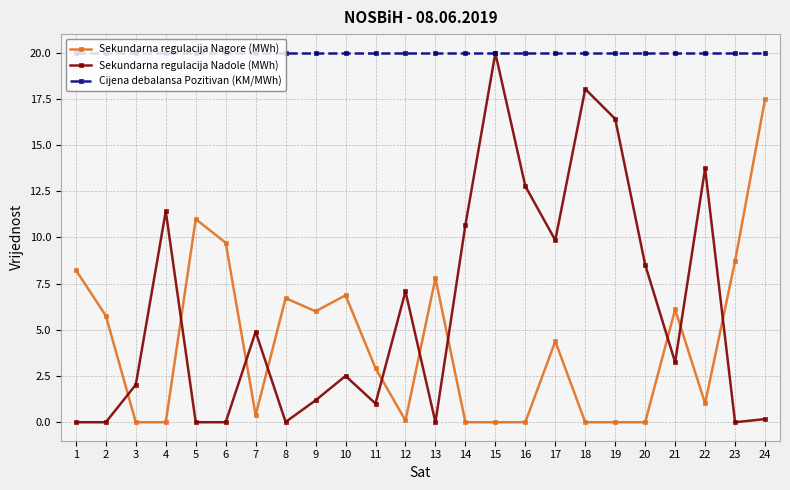

At how many categories does at least one series exceed 6?

24